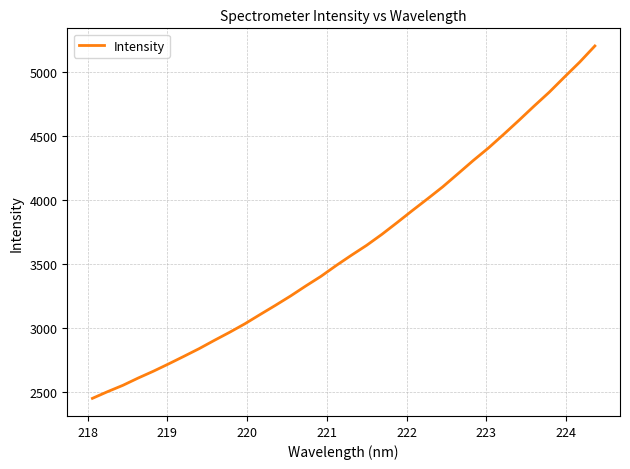

What is the smallest value displayed?

2448.9